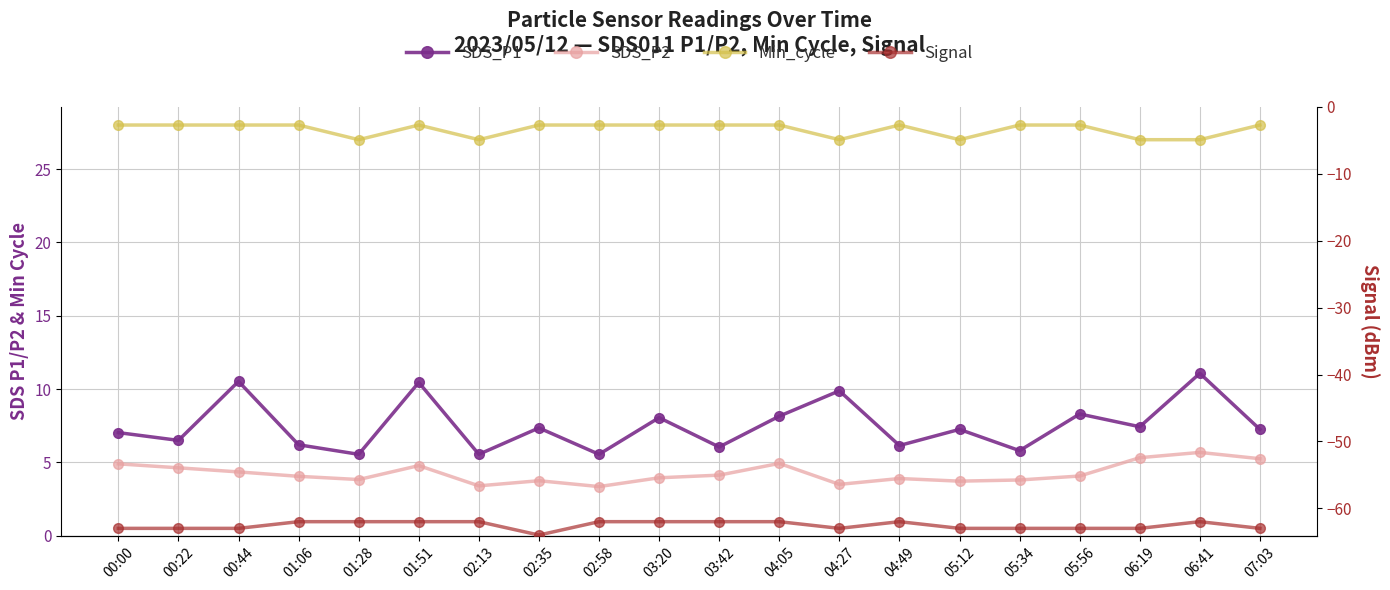

True or false: Min_cycle has a value of 28.0 at 00:00.

True